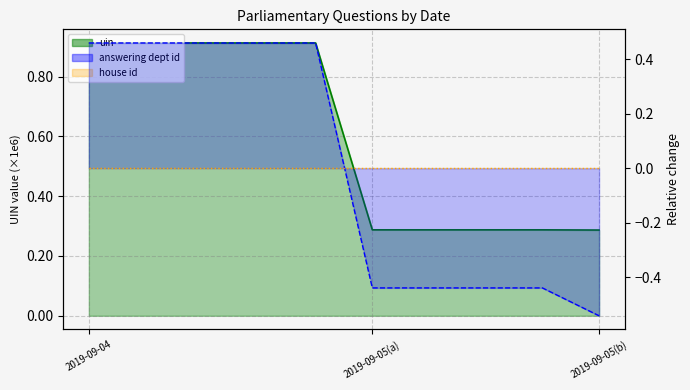

True or false: answering dept id has more than 0 interior local peaks.

False